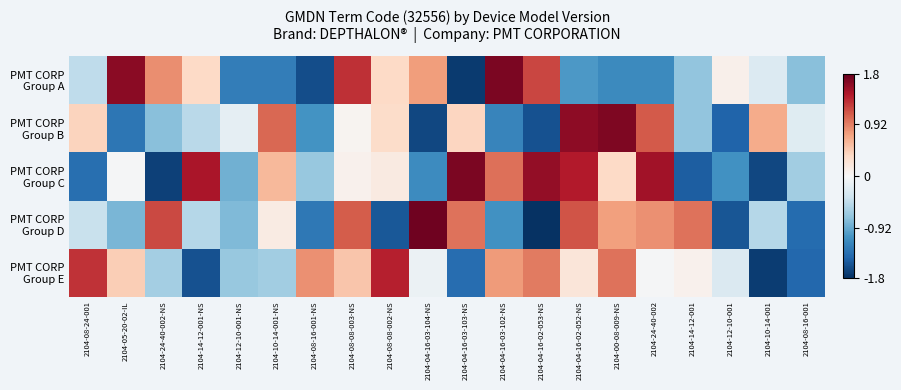

What is the spread (max minus min) of values at 2104-14-12-001-NS?

3.0